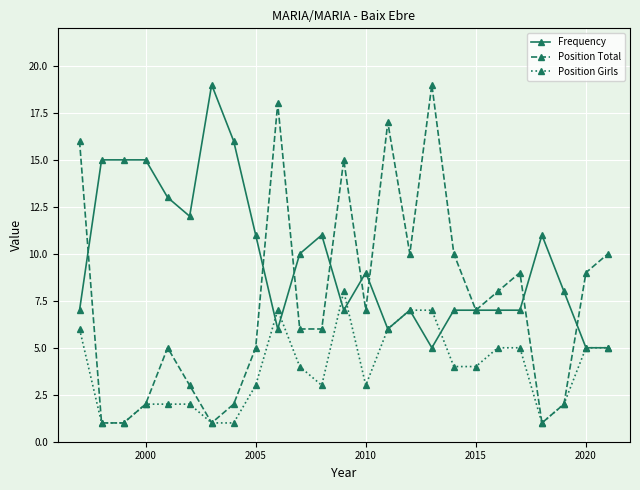

Reading left to right, what are all the values shown in this chart?

Frequency: 7	15	15	15	13	12	19	16	11	6	10	11	7	9	6	7	5	7	7	7	7	11	8	5	5
Position Total: 16	1	1	2	5	3	1	2	5	18	6	6	15	7	17	10	19	10	7	8	9	1	2	9	10
Position Girls: 6	1	1	2	2	2	1	1	3	7	4	3	8	3	6	7	7	4	4	5	5	1	2	5	5